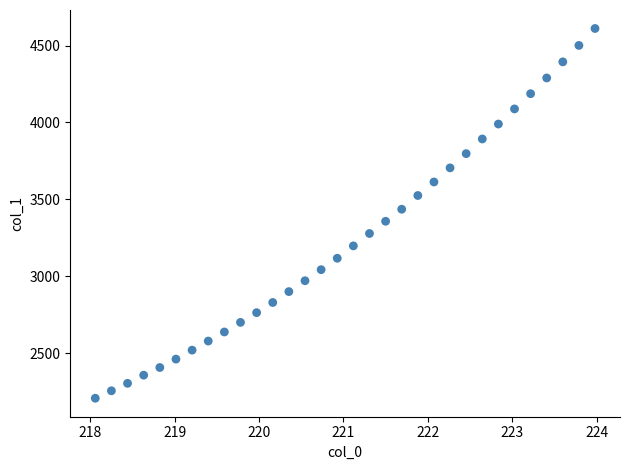

What is the range of Y values (max minus min)?

2404.8